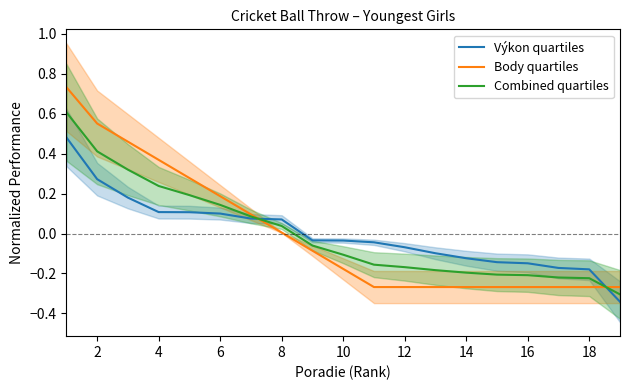

Which series has the largest total across all categories?

Body quartiles